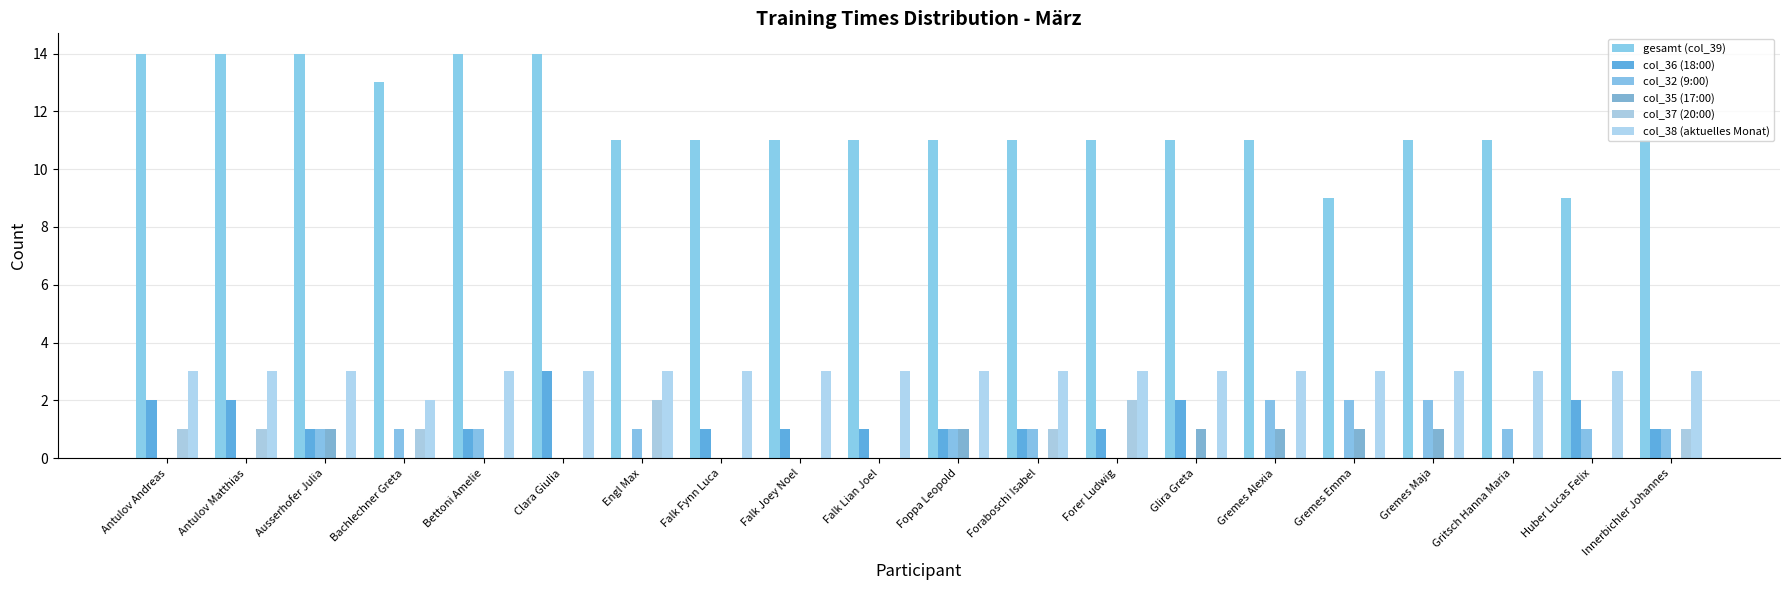

Which series has the largest total across all categories?

gesamt (col_39)